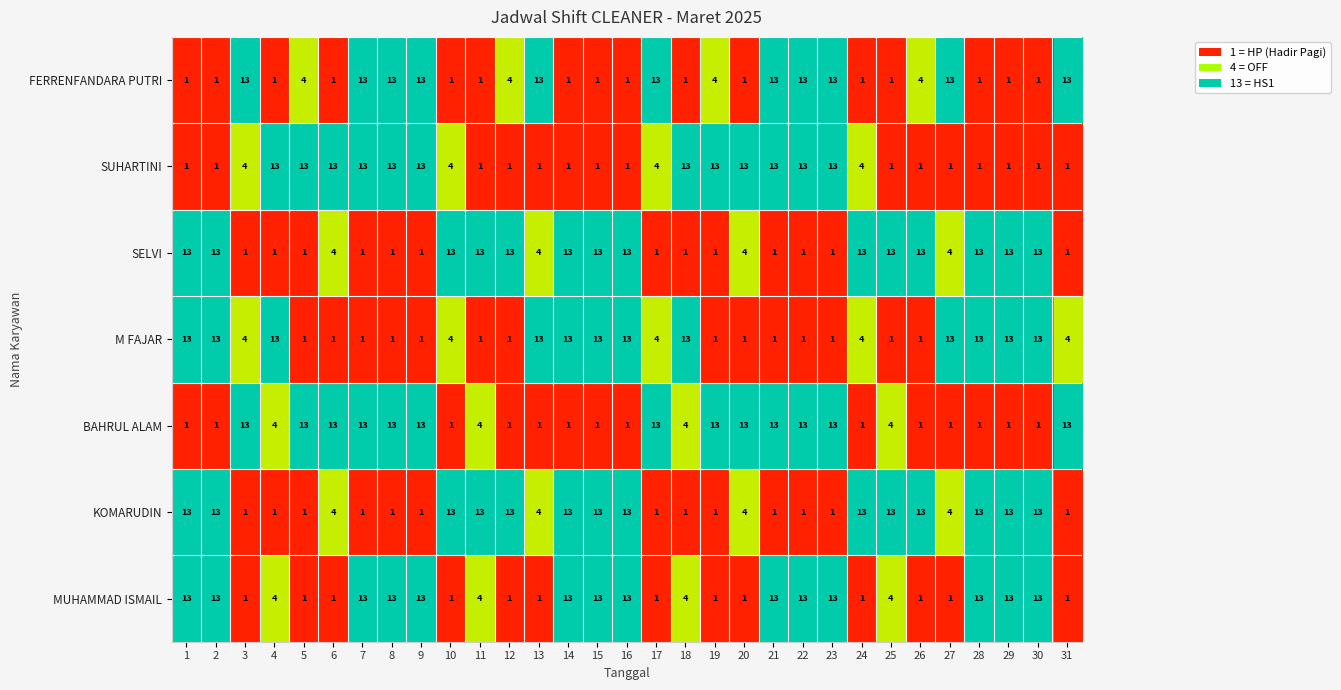

The value of SELVI at 16 is 6. True or false?

False